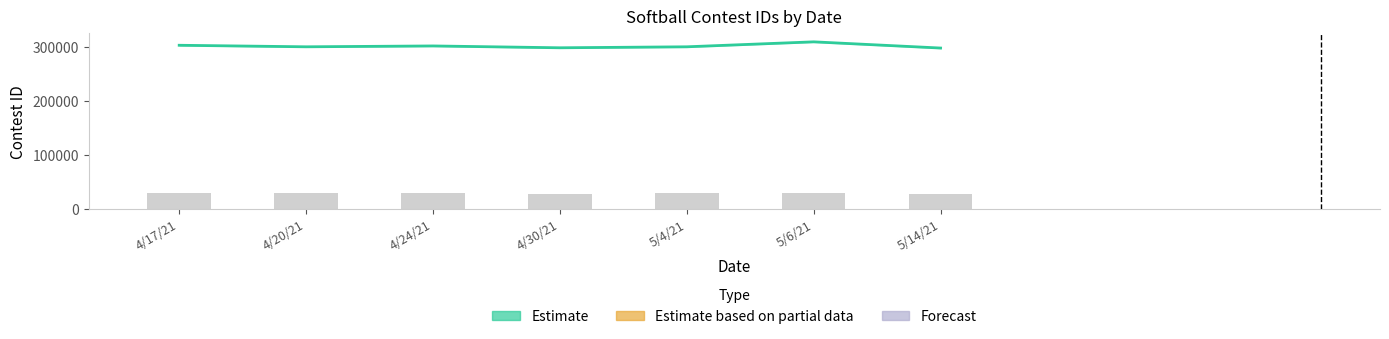

What is the change in value from 5/4/21 to 5/6/21?

+9161.0